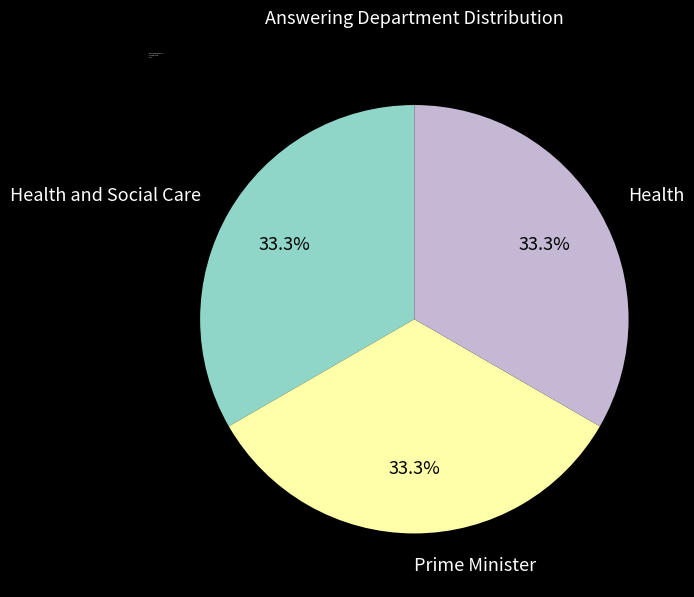

Is it true that Health is 44% of the pie?

False